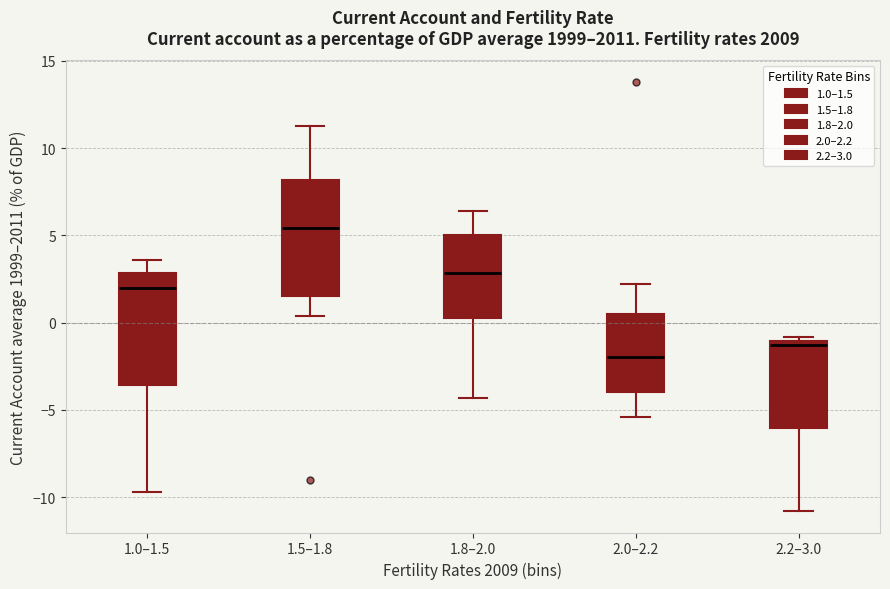

Reading left to right, transcribe this box plot: for each box, give where its median line is, the range the box spans, and where its two whiskers end, as read against the y-axis. The values are not printed on the chart, so give them approximately, as read against the axis.

1.0–1.5: median 2.0, box -3.5 to 3.0, whiskers -9.5 to 3.5
1.5–1.8: median 5.5, box 1.5 to 8.0, whiskers 0.5 to 11.5
1.8–2.0: median 3.0, box 0.5 to 5.0, whiskers -4.5 to 6.5
2.0–2.2: median -2.0, box -4.0 to 0.5, whiskers -5.5 to 2.0
2.2–3.0: median -1.5, box -6.0 to -1.0, whiskers -11.0 to -1.0 (just above the box's upper edge)